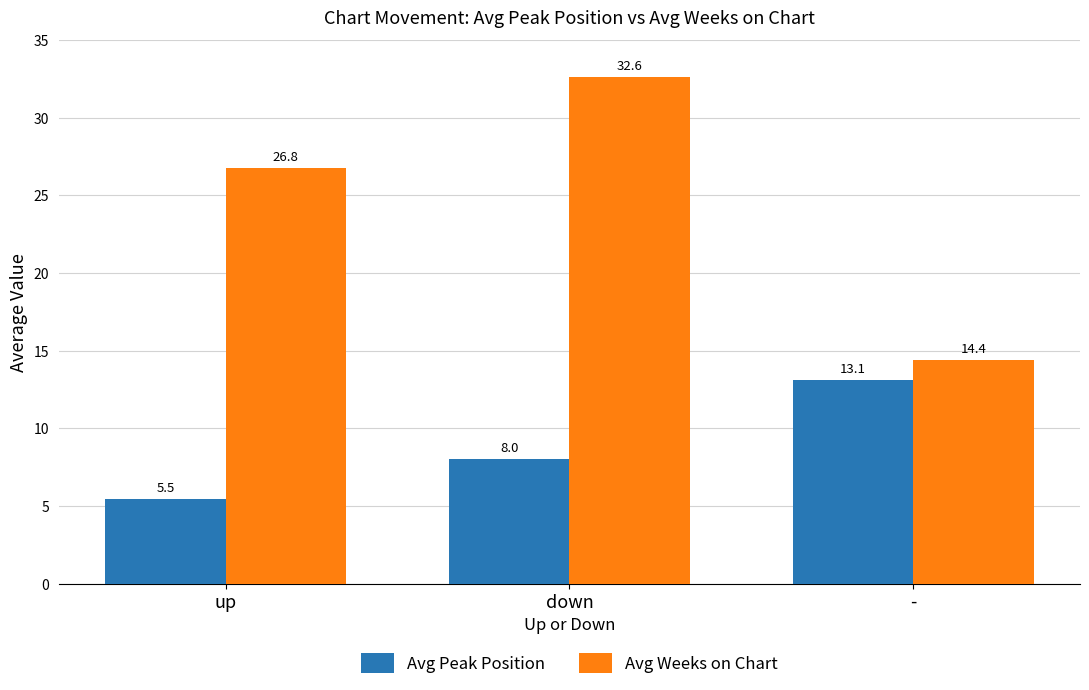

At how many categories does at least one series exceed 26?

2